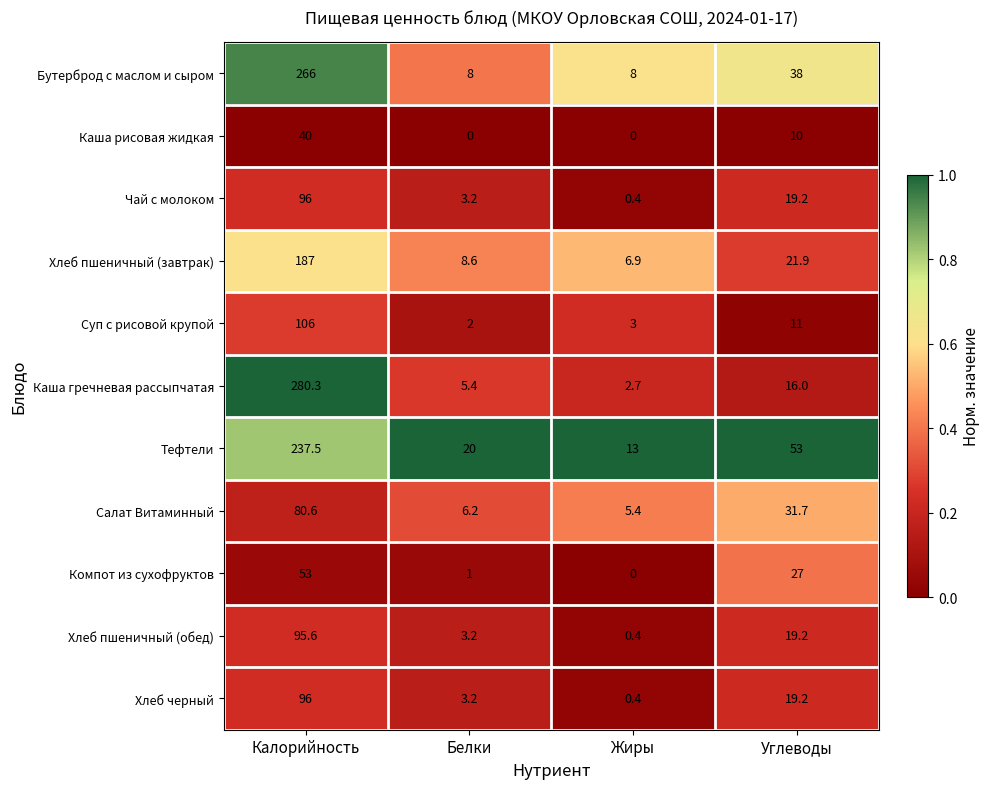

List the labels in order of Каша гречневая рассыпчатая value, smallest first.

Жиры, Белки, Углеводы, Калорийность